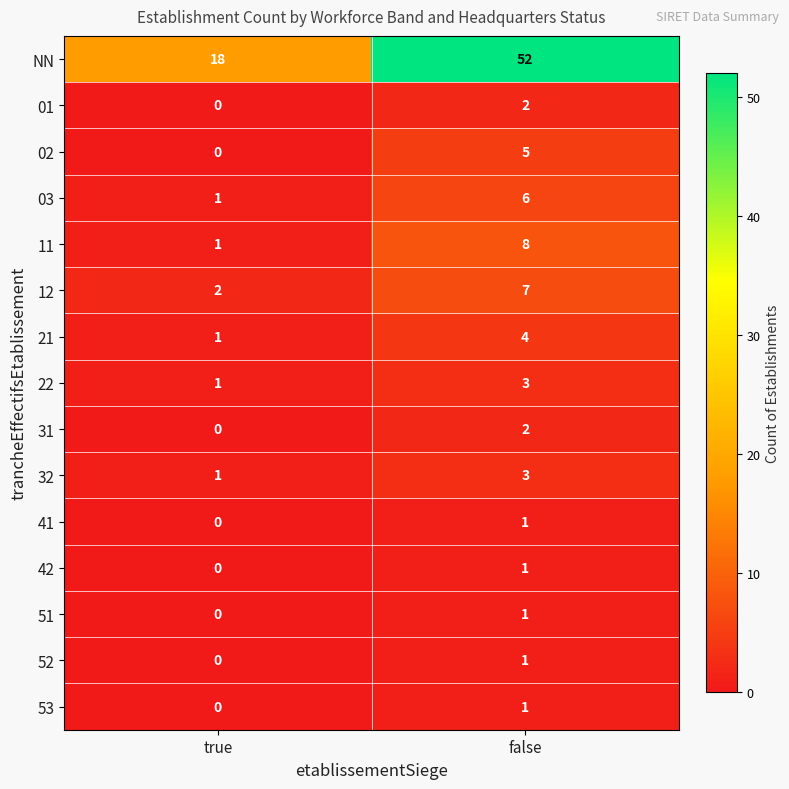

What is the difference between the 21 values at false and true?

3